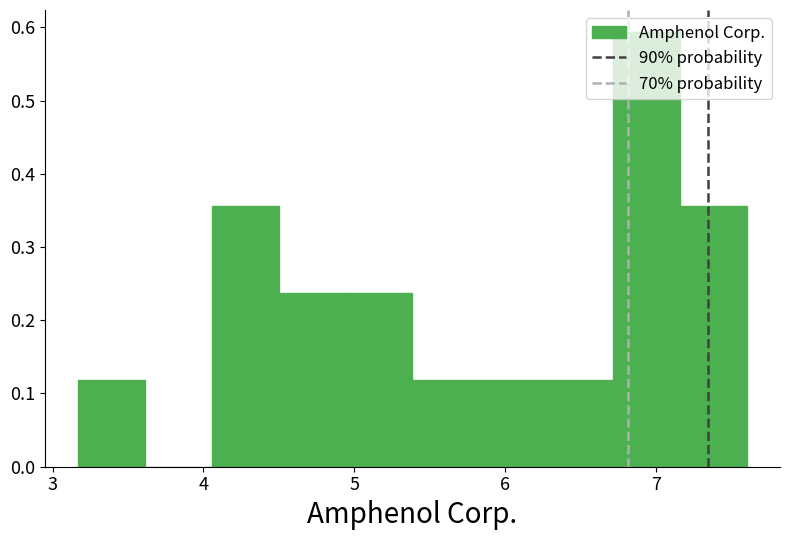

How tall is the bar that spans 3.2 to 3.6 on the x-axis? Neither the bar edges nor the heights are printed on the chart, so give them approximately, as read against the axes.

0.12